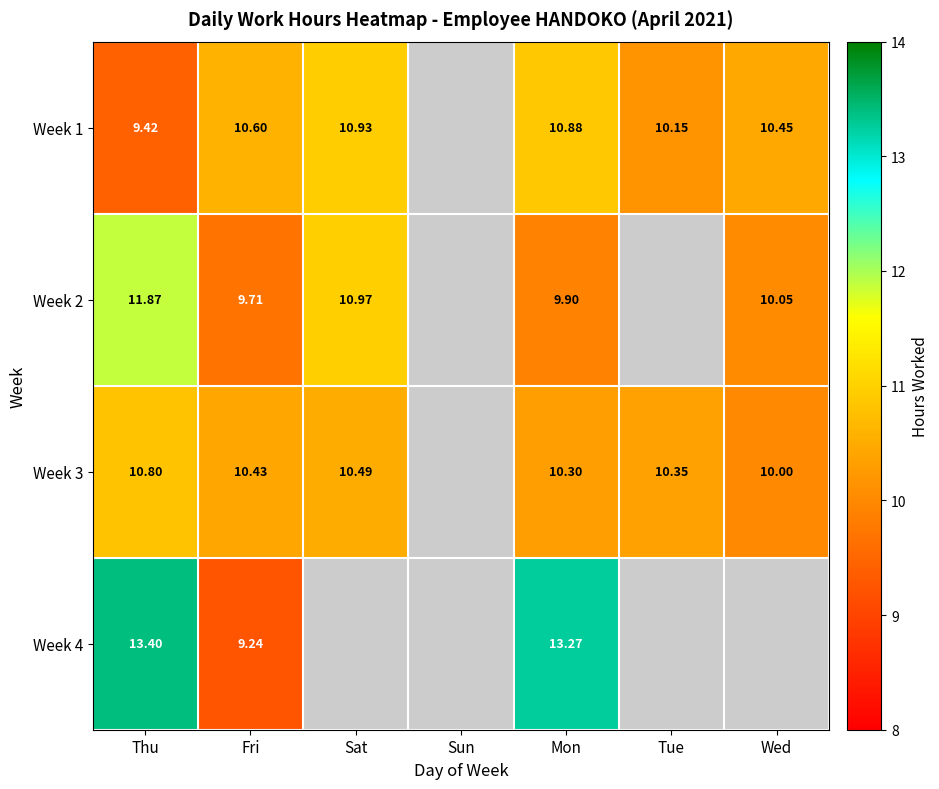

What is the spread (max minus min) of values at Mon?

3.4